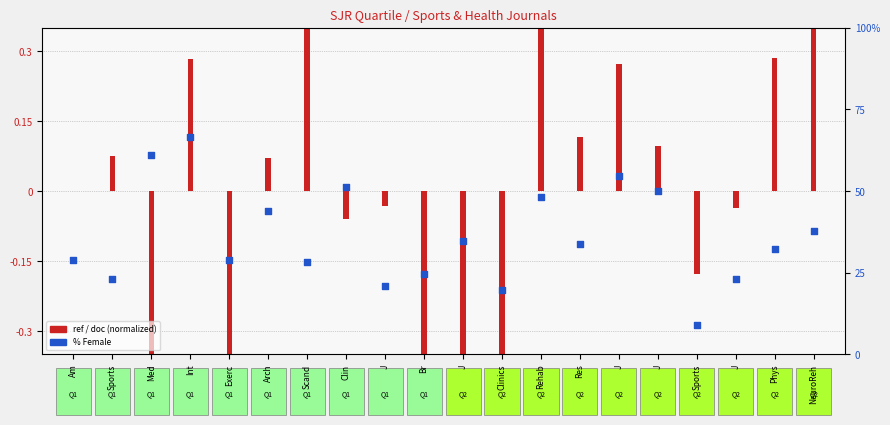

What are all the series names shown in the legend?

ref / doc (normalized), %Female